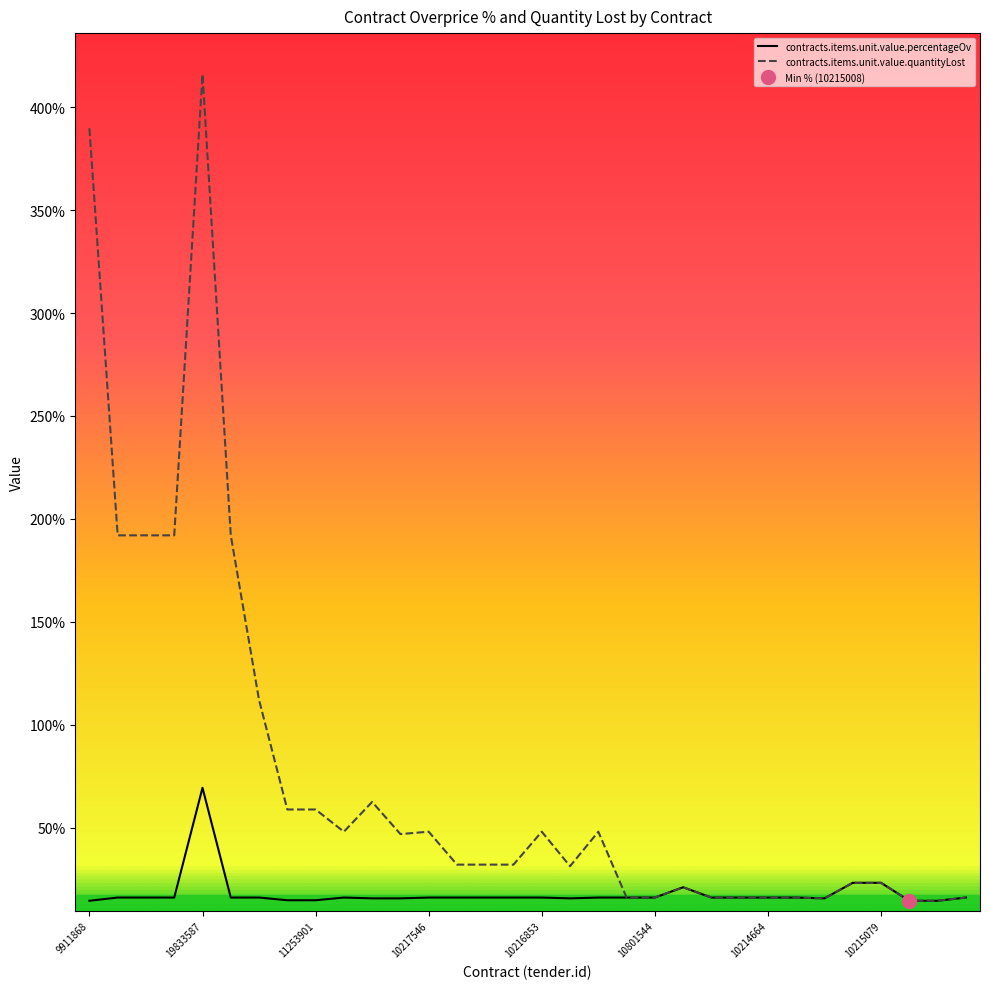

What is the sum of all contracts.items.unit.value.percentageOv values?

5.8